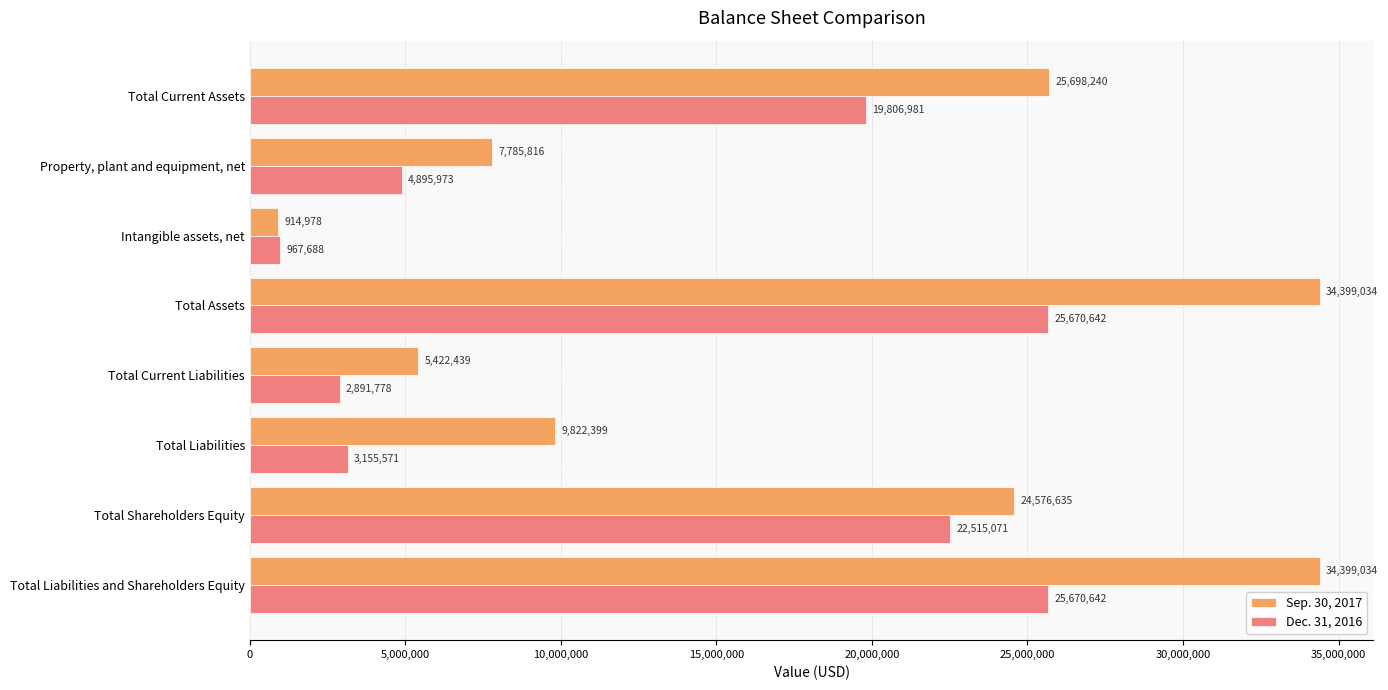

Which series has the largest total across all categories?

Sep. 30, 2017